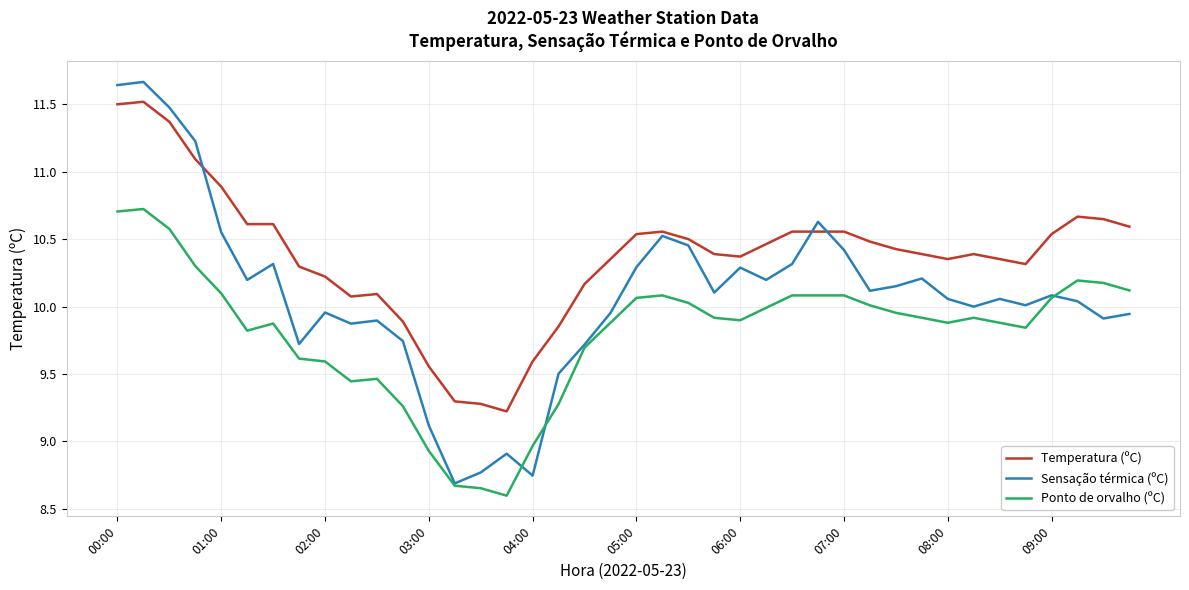

Rank the series by their maximum value, from highest to lowest.

Sensação térmica (ºC), Temperatura (ºC), Ponto de orvalho (ºC)